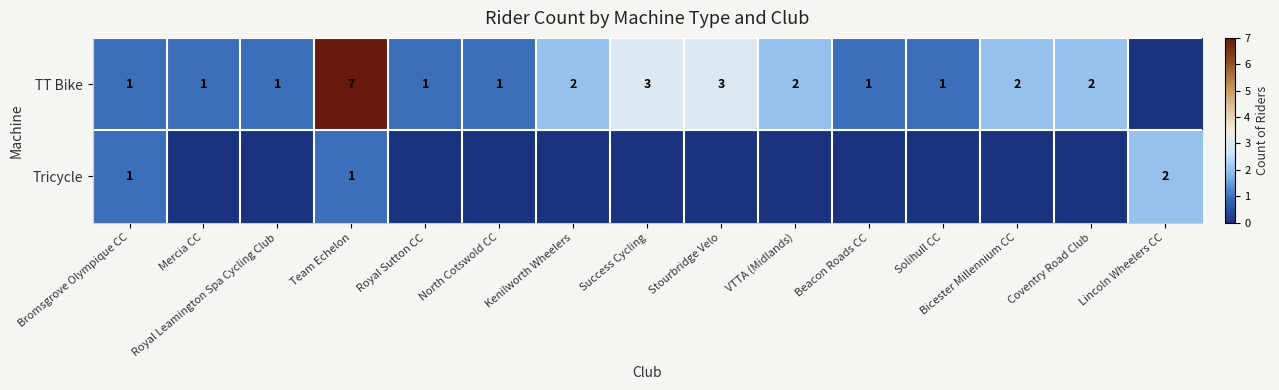

Is it true that TT Bike equals 1 at Mercia CC?

True